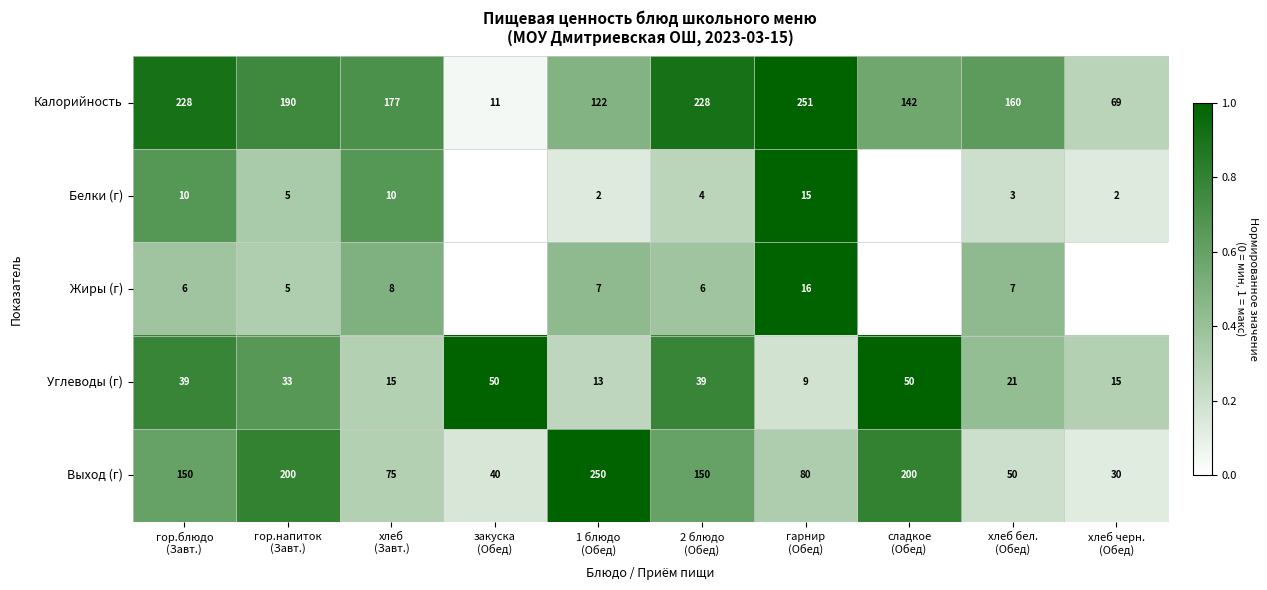

What is the sum of all Выход (г) values?

1225